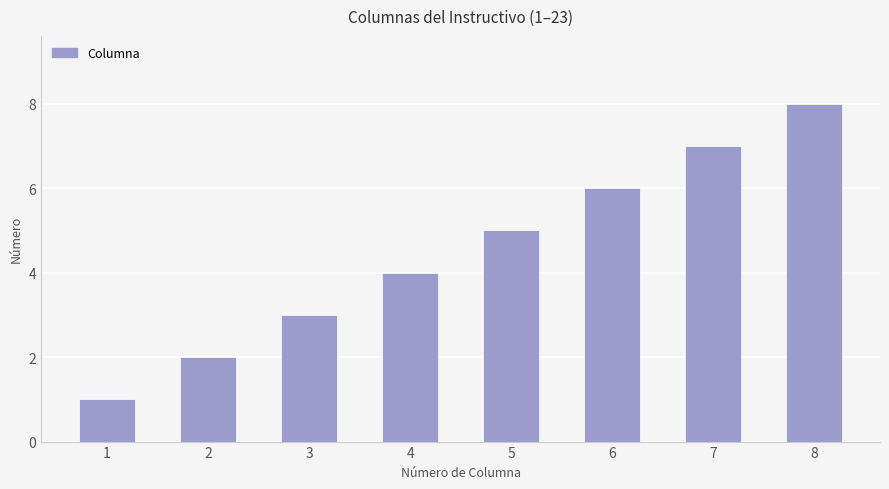

What is the change in value from 3 to 7?

+4